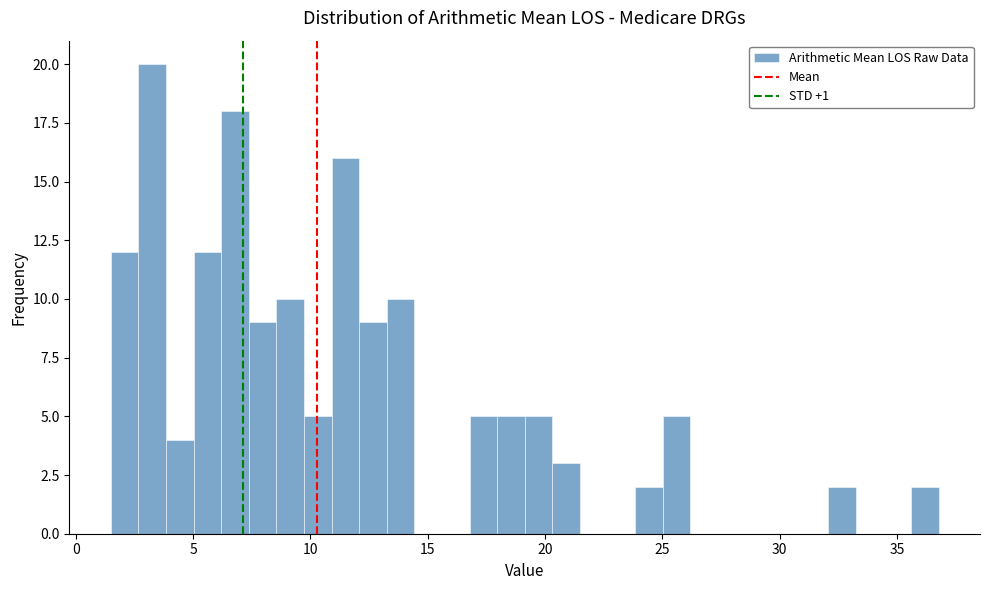

Around what value on the x-axis is the tallest bar? Give the approximate position of its centre, as read against the axis.

3.5